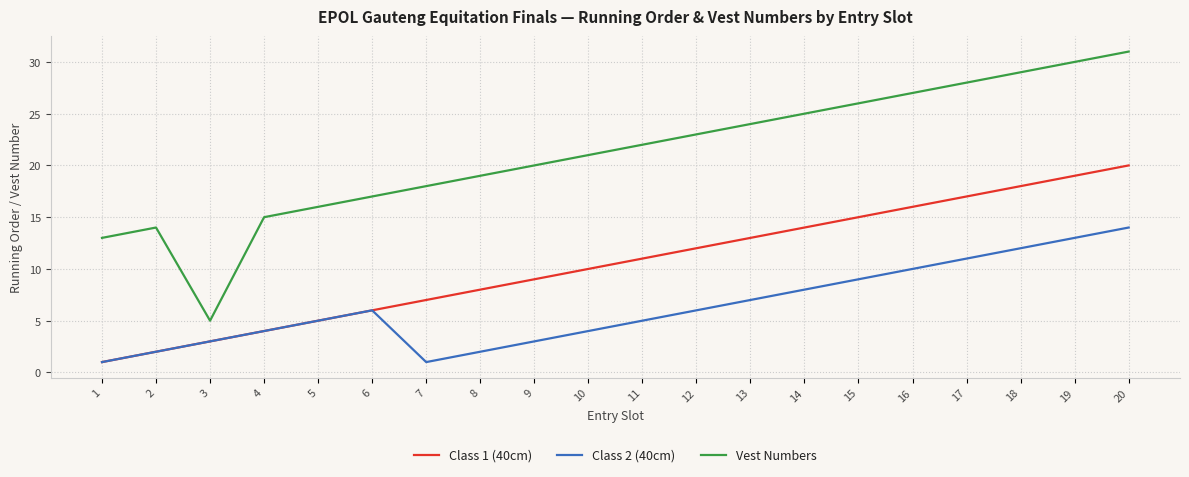

True or false: Vest Numbers and Class 2 (40cm) intersect in this chart.

False